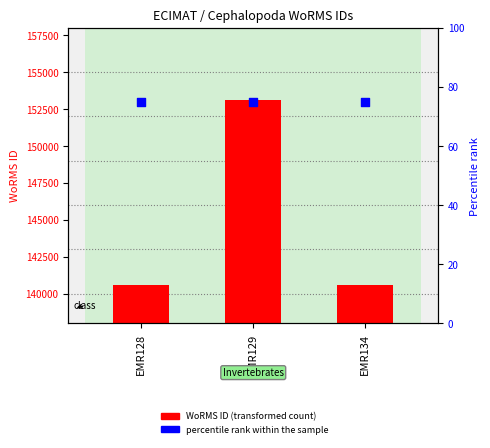

What is the total value across all series at EMR129?

153162